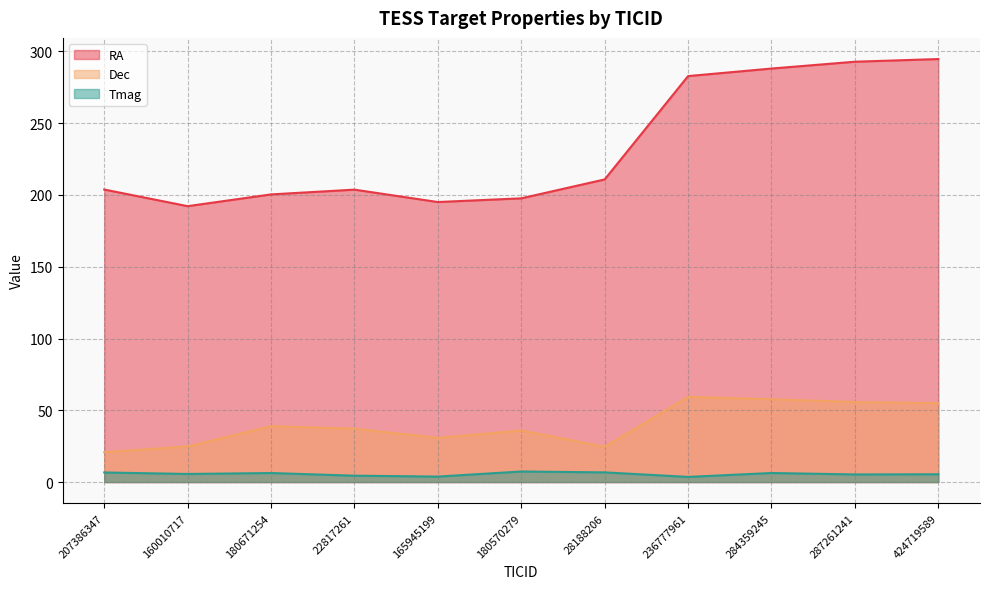

What is the maximum value for RA?

294.7